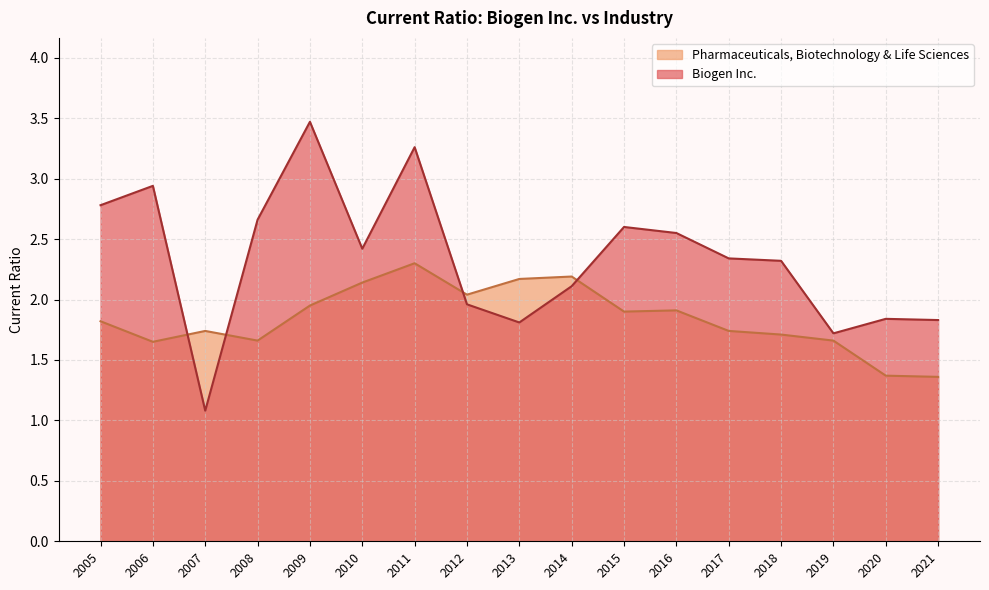

What is the difference between the Pharmaceuticals, Biotechnology & Life Sciences values at 2018 and 2020?

0.3